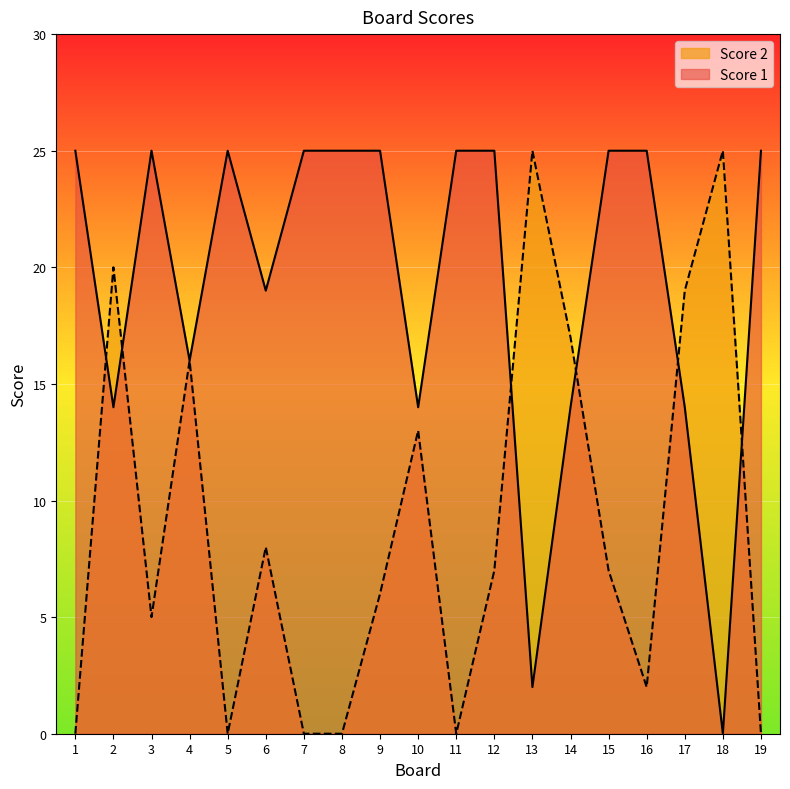

Where is Score 1 nearest to the value 12?

2